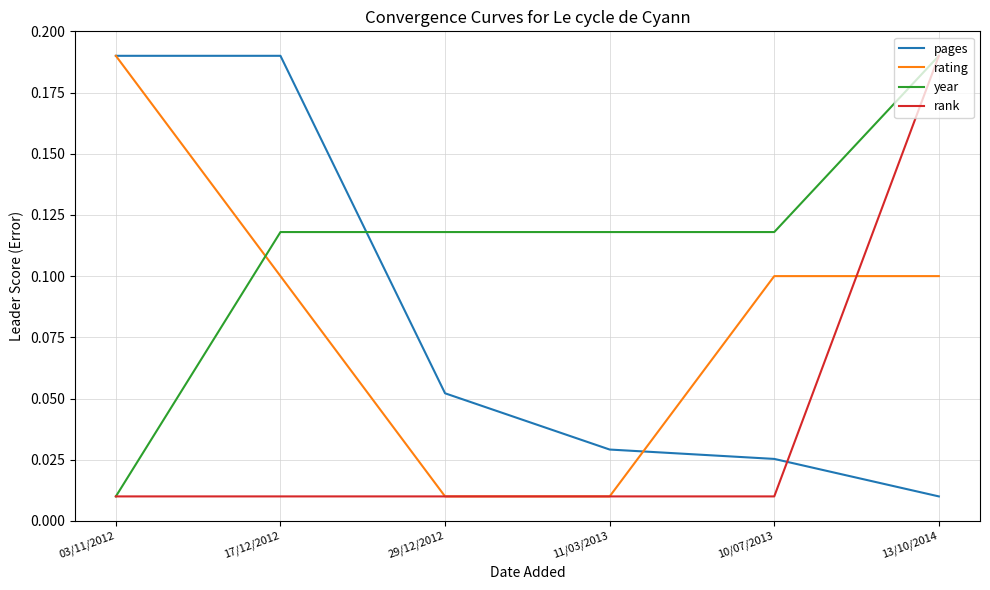

What are all the series names shown in the legend?

pages, rating, year, rank